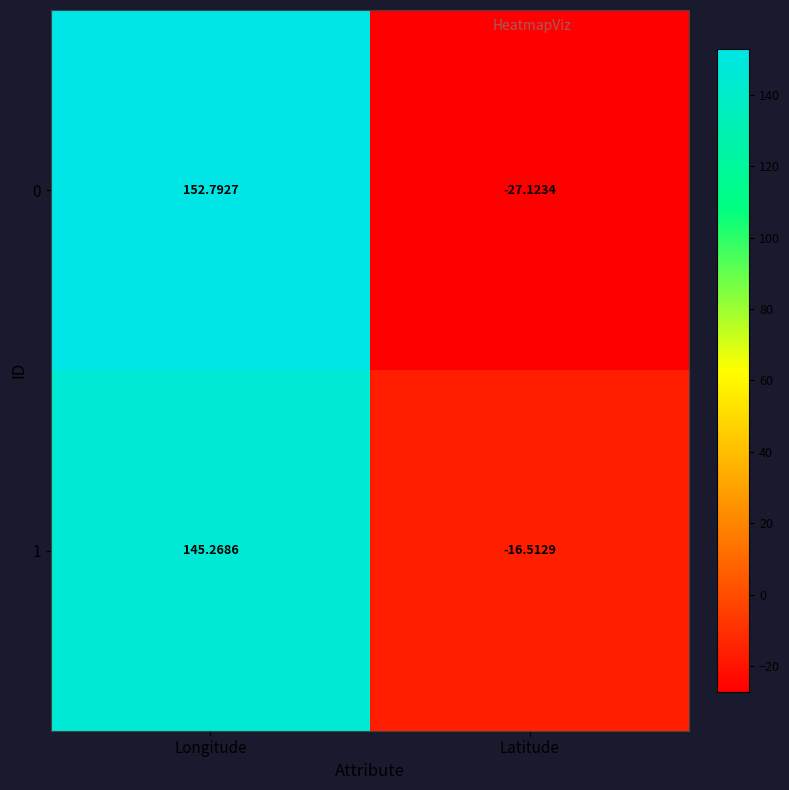

Which series has the largest total across all categories?

1